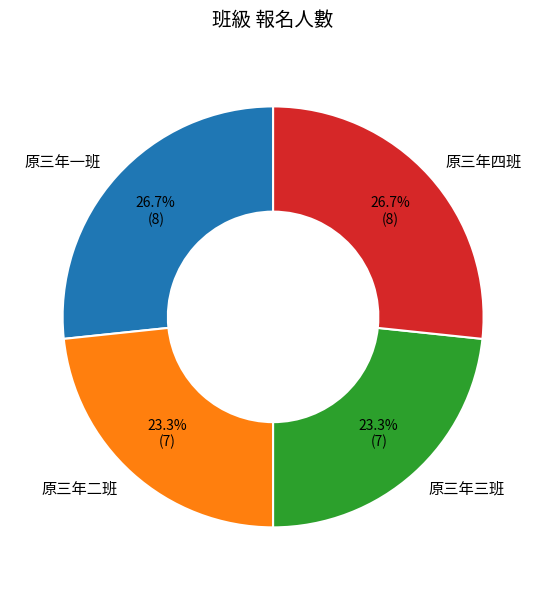

How much of the chart is everything except 原三年一班?

73.3%